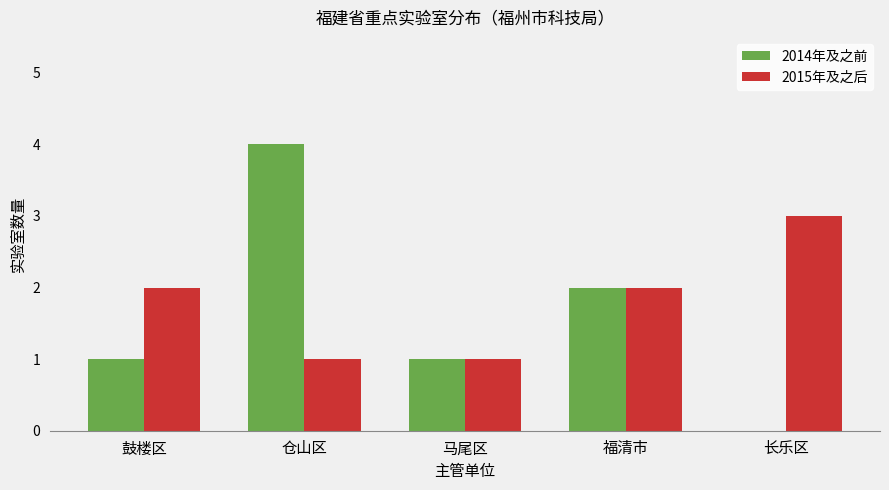

At which category does the chart reach its peak across all series?

仓山区